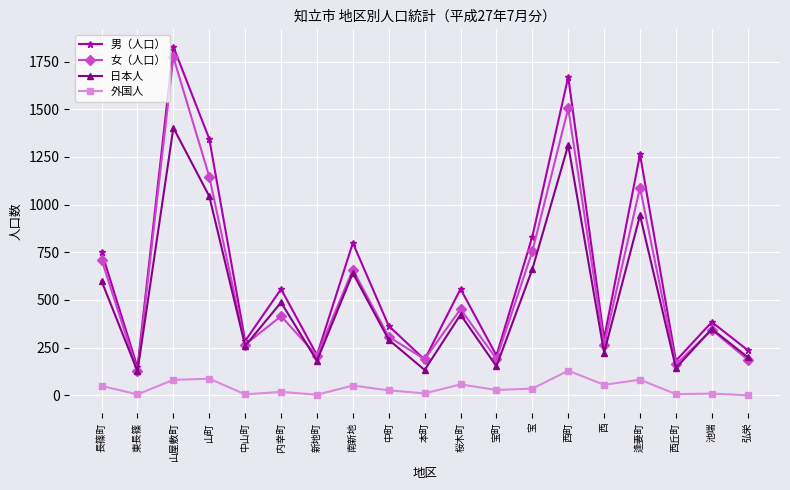

The 女（人口） series shows 452 at 桜木町. True or false?

True